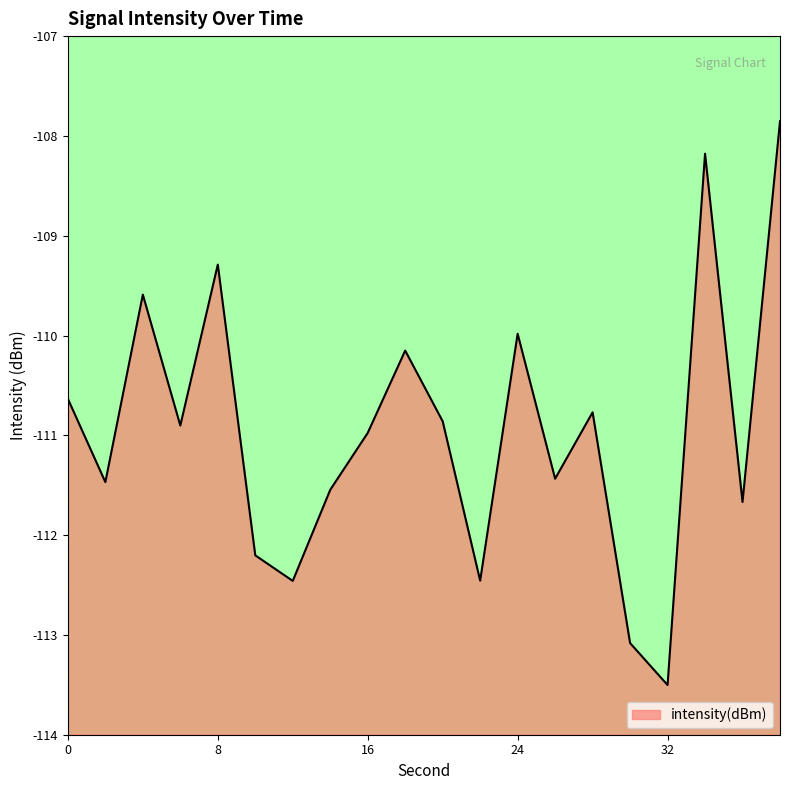

What is the value of the 17th point from the left?

-113.5